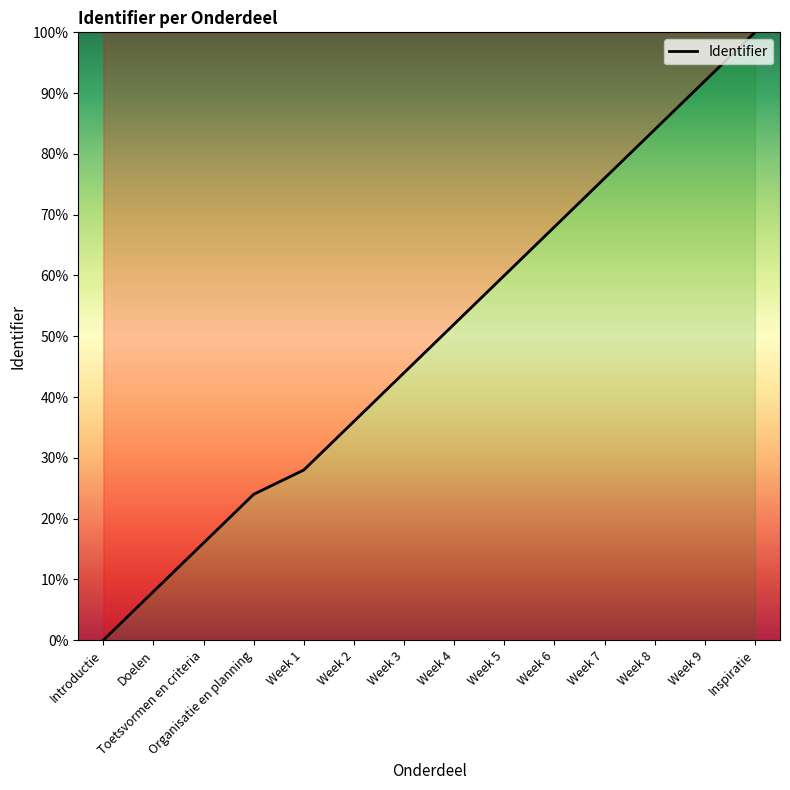

List the labels in order of value, smallest first.

Introductie, Doelen, Toetsvormen en criteria, Organisatie en planning, Week 1, Week 2, Week 3, Week 4, Week 5, Week 6, Week 7, Week 8, Week 9, Inspiratie